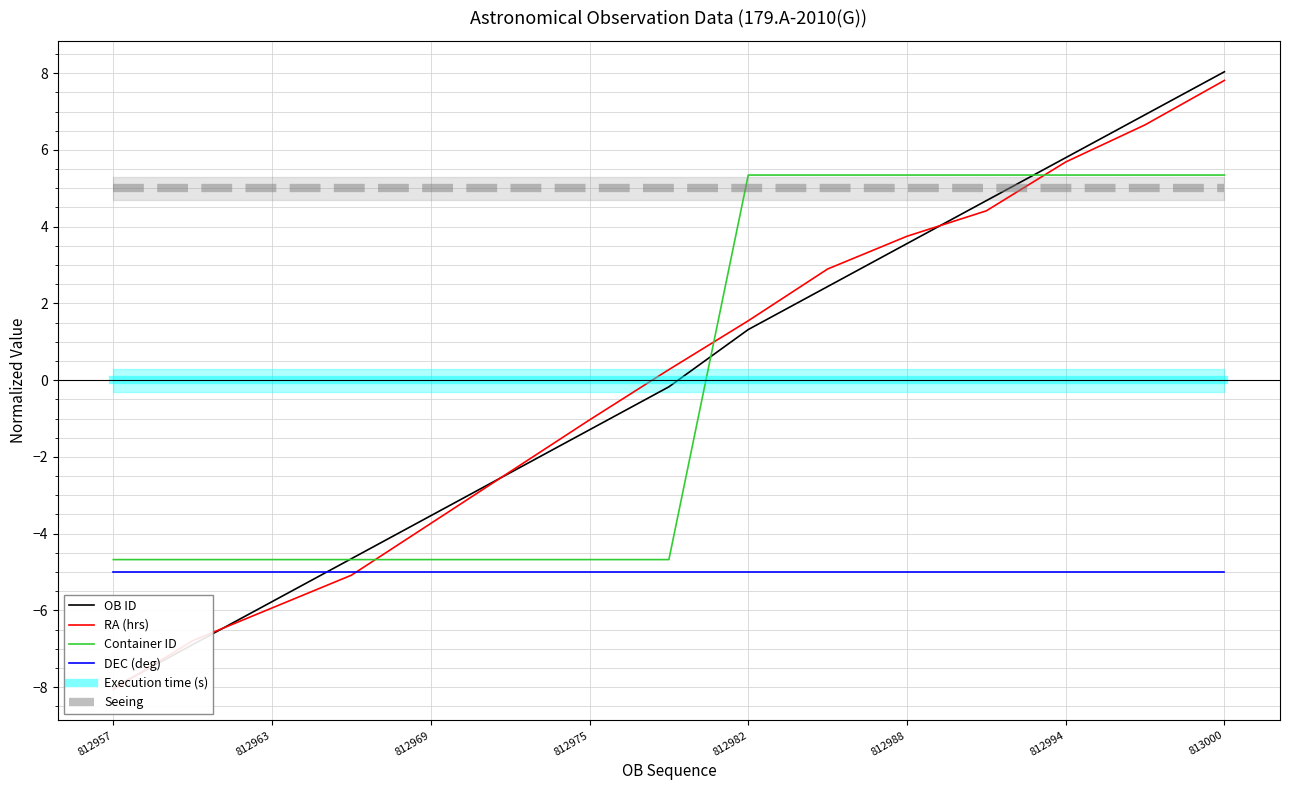

After their last crossing, which series has the higher values: Container ID or Seeing?

Container ID